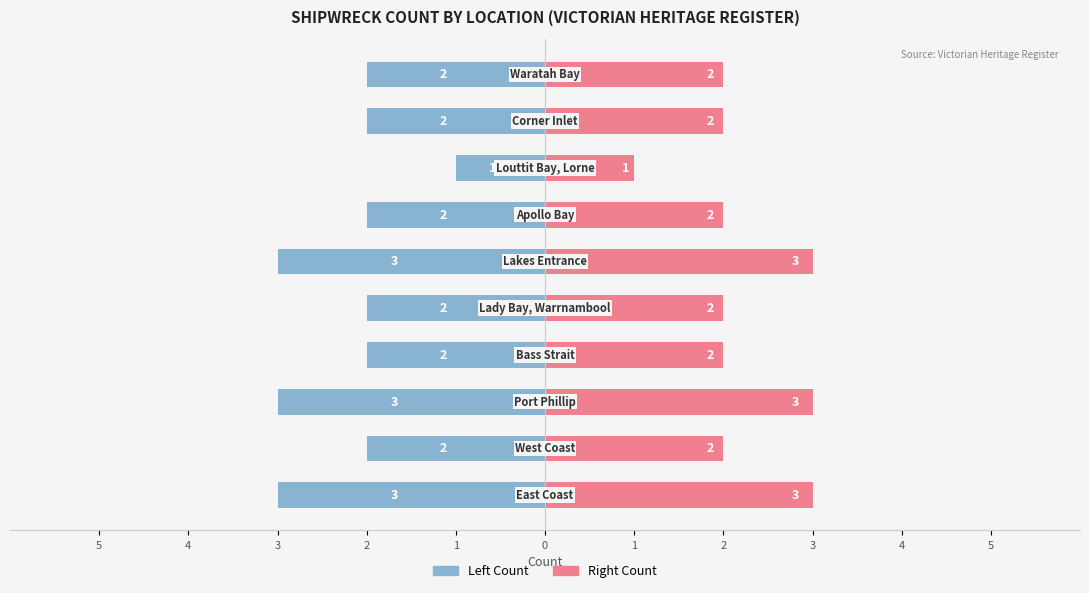

How many data points in Count (Right) are above 2?

3